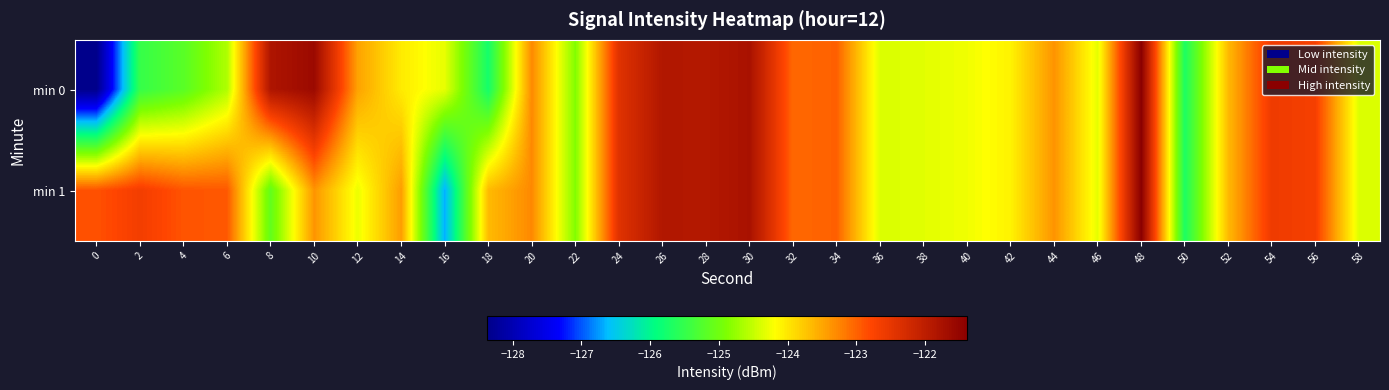

Which series has the largest total across all categories?

min 1